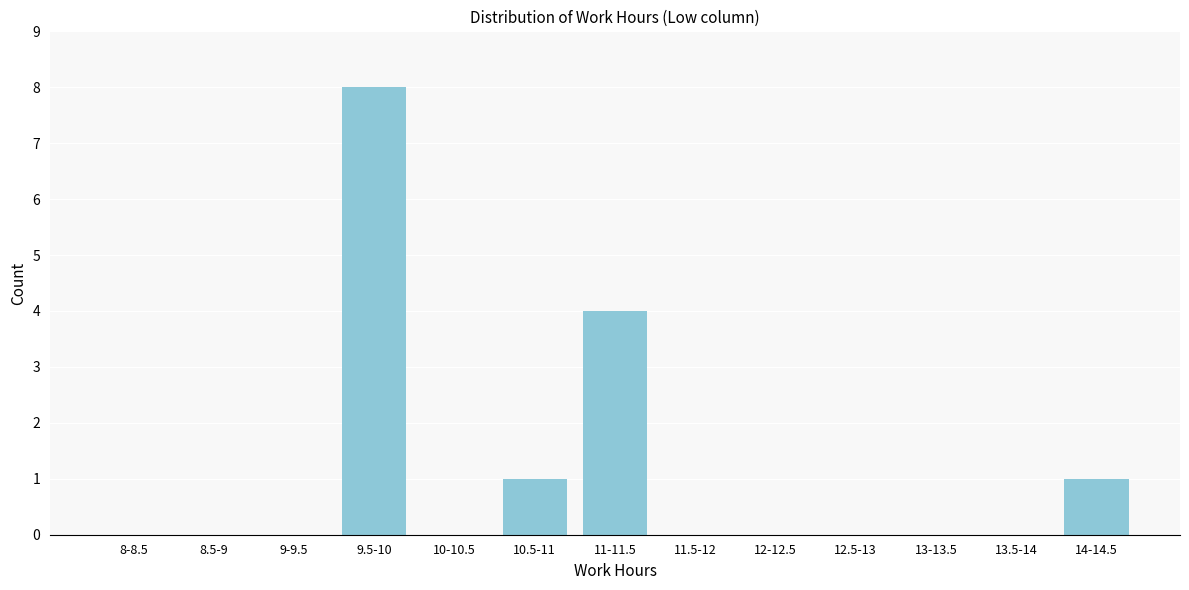

Reading right to left, extract all data points from this chart.

14-14.5=1	13.5-14=0	13-13.5=0	12.5-13=0	12-12.5=0	11.5-12=0	11-11.5=4	10.5-11=1	10-10.5=0	9.5-10=8	9-9.5=0	8.5-9=0	8-8.5=0